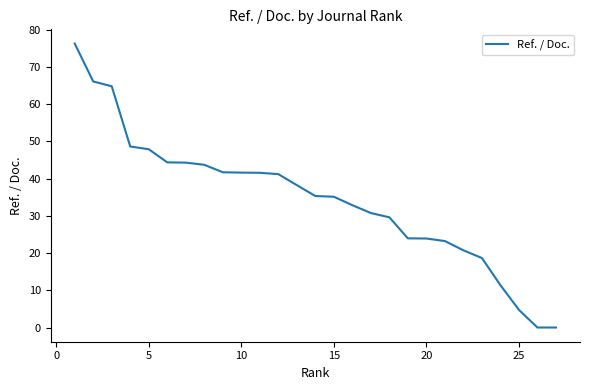

What is the maximum value shown in the chart?

76.3